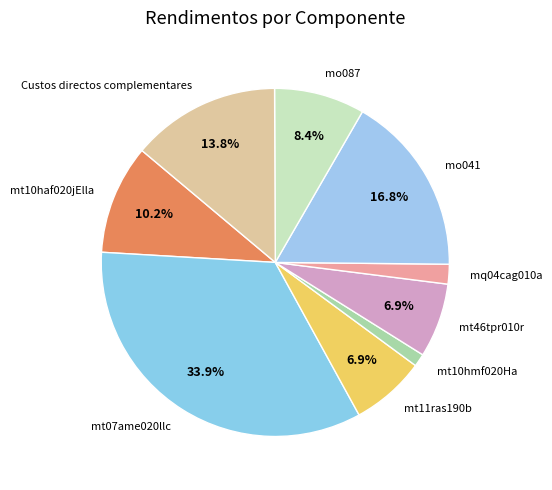

Is there a majority slice in this chart?

No